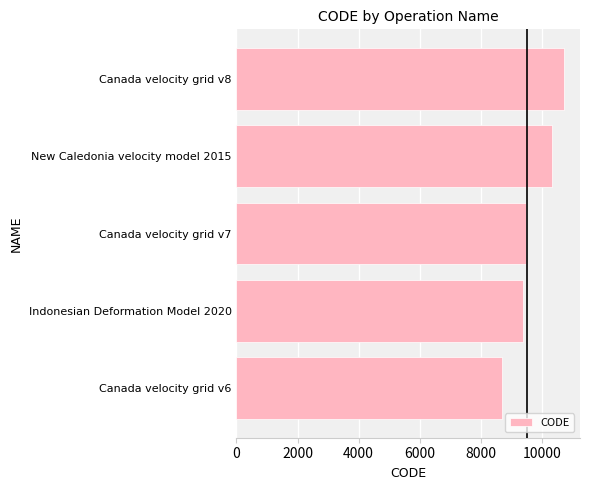

What is the greatest value displayed?

10707